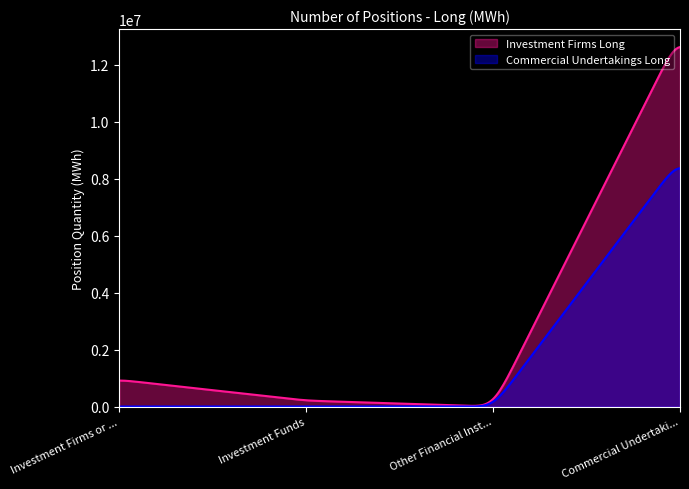

What value does the Commercial Undertakings Long series have at Investment Firms or credit institutions, to the nearest 100?

2500